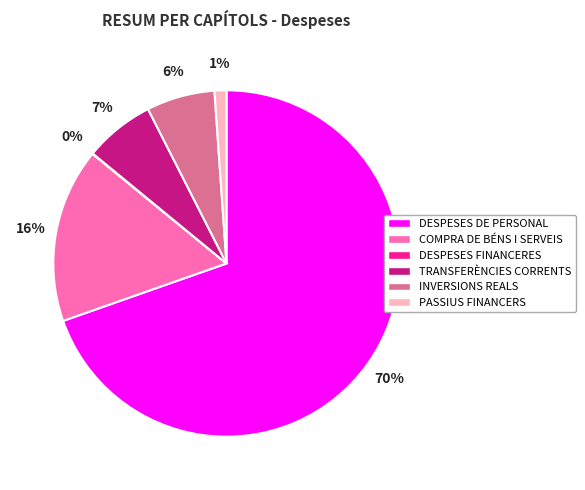

True or false: TRANSFERÈNCIES CORRENTS accounts for 20% of the total.

False